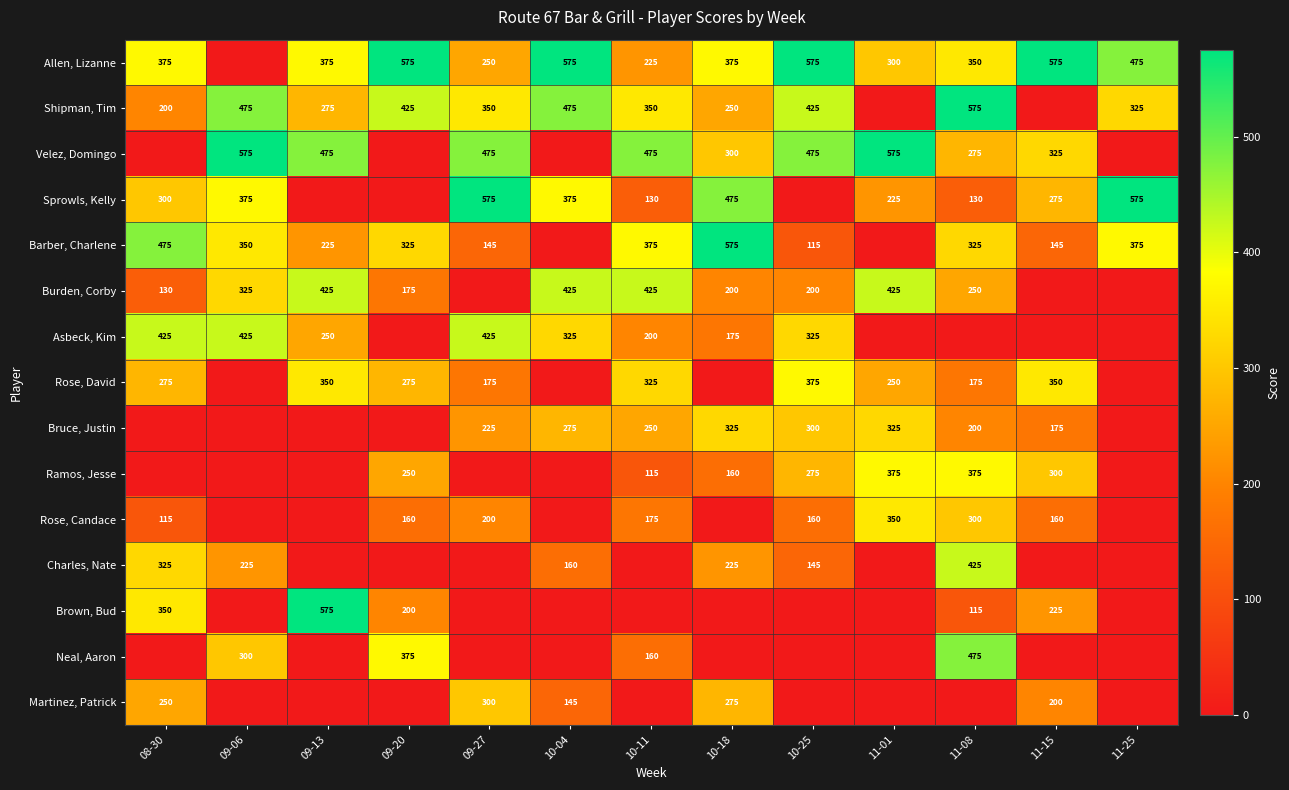

Is it true that Sprowls, Kelly equals 375 at 09-06?

True